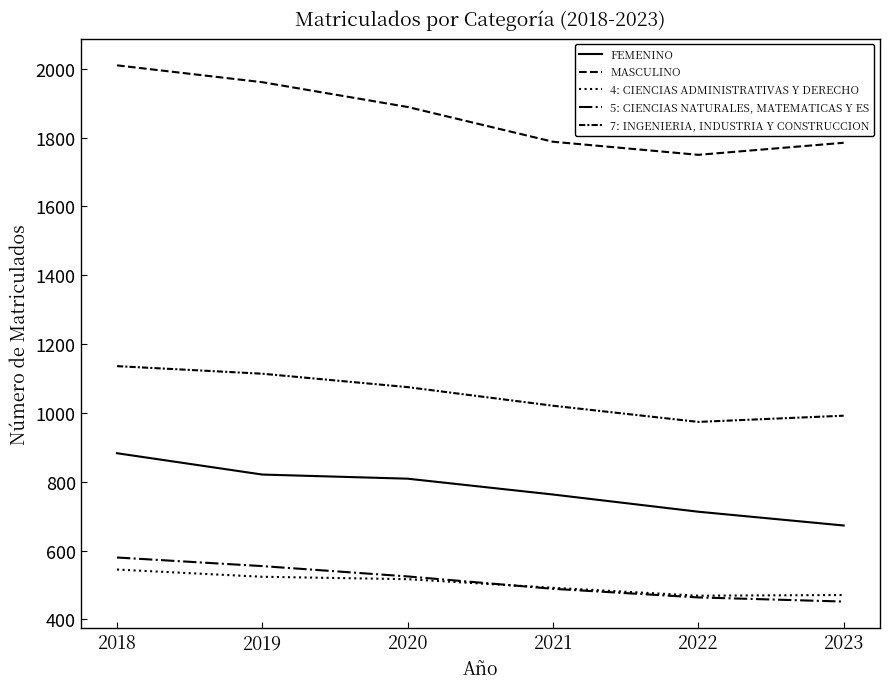

What is the smallest value displayed?

452